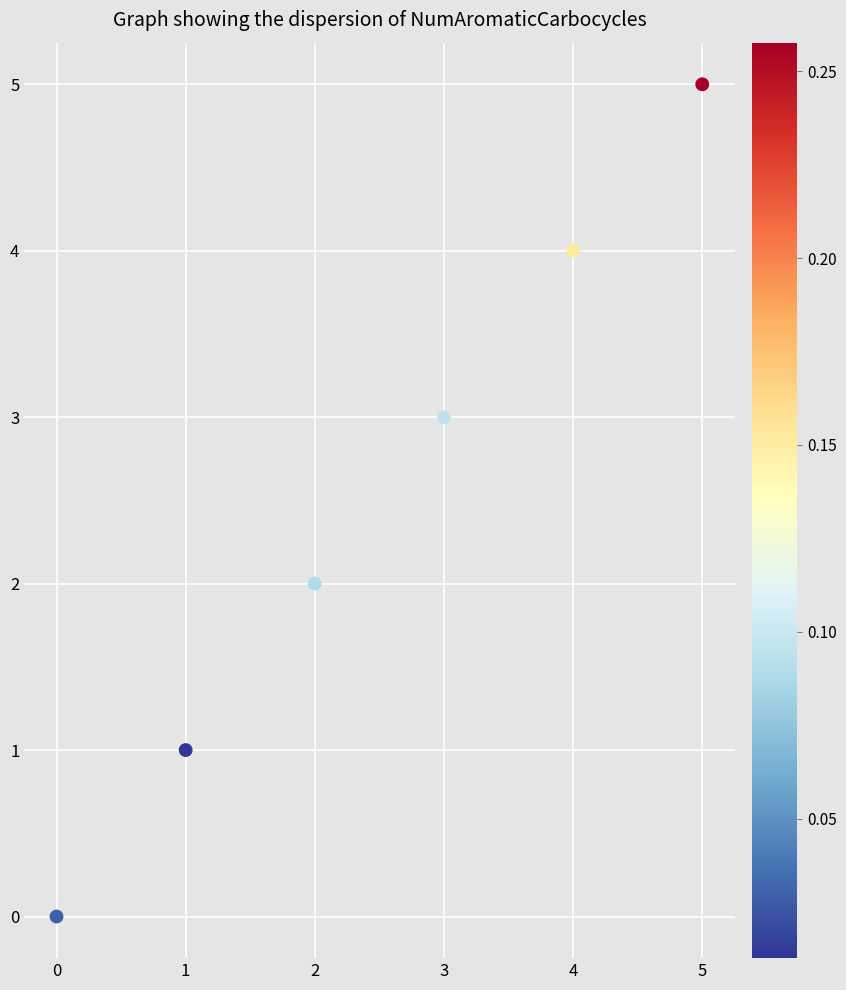

What is the range of Y values (max minus min)?

5